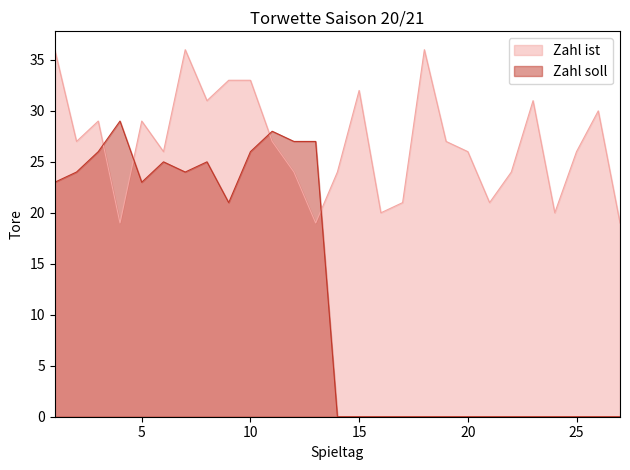

Reading left to right, extract all data points from this chart.

Zahl ist: 36	27	29	19	29	26	36	31	33	33	27	24	19	24	32	20	21	36	27	26	21	24	31	20	26	30	19
Zahl soll: 23	24	26	29	23	25	24	25	21	26	28	27	27	0	0	0	0	0	0	0	0	0	0	0	0	0	0